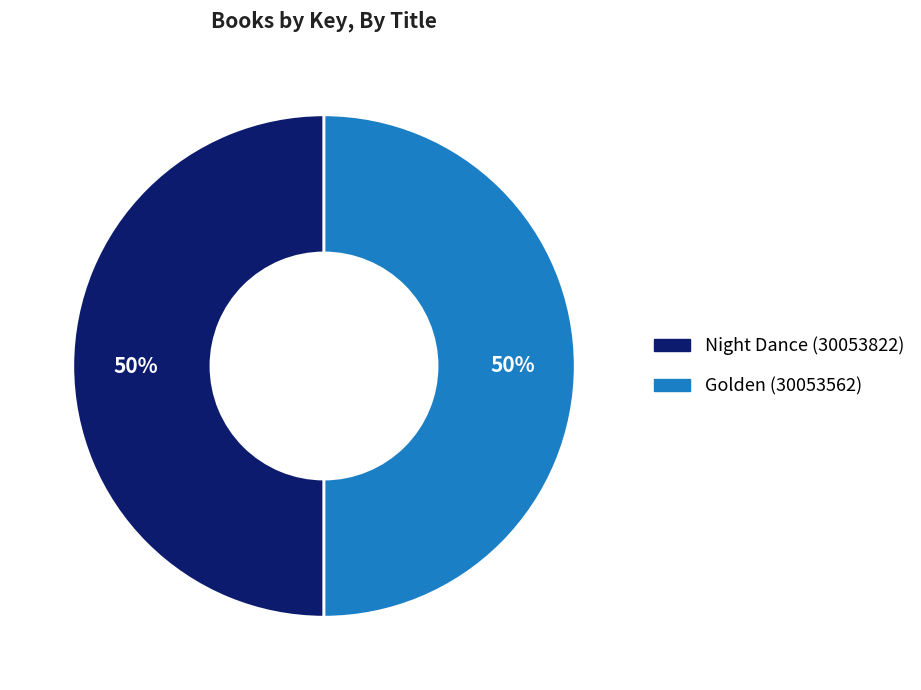

To the nearest percent, what portion does Golden (30053562) represent?

50%